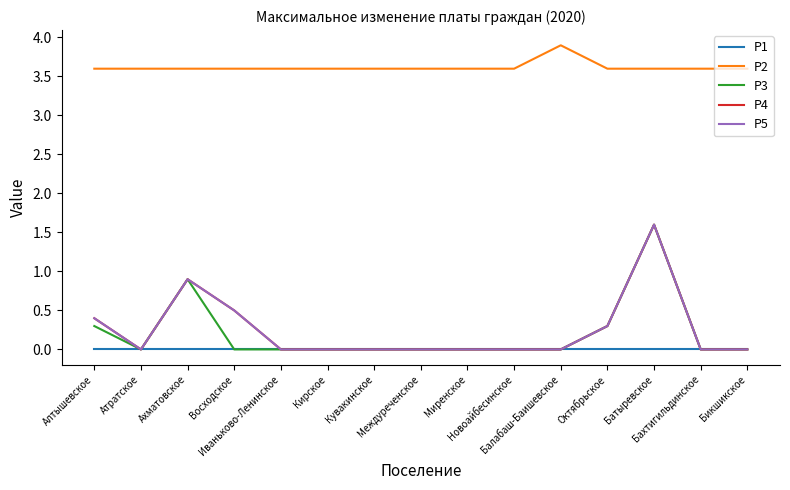

Does the chart have visible grid lines?

No